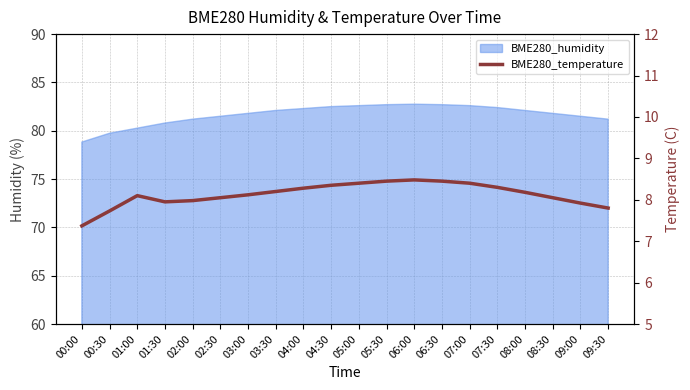

What is the label of the 4th point from the right?

08:00